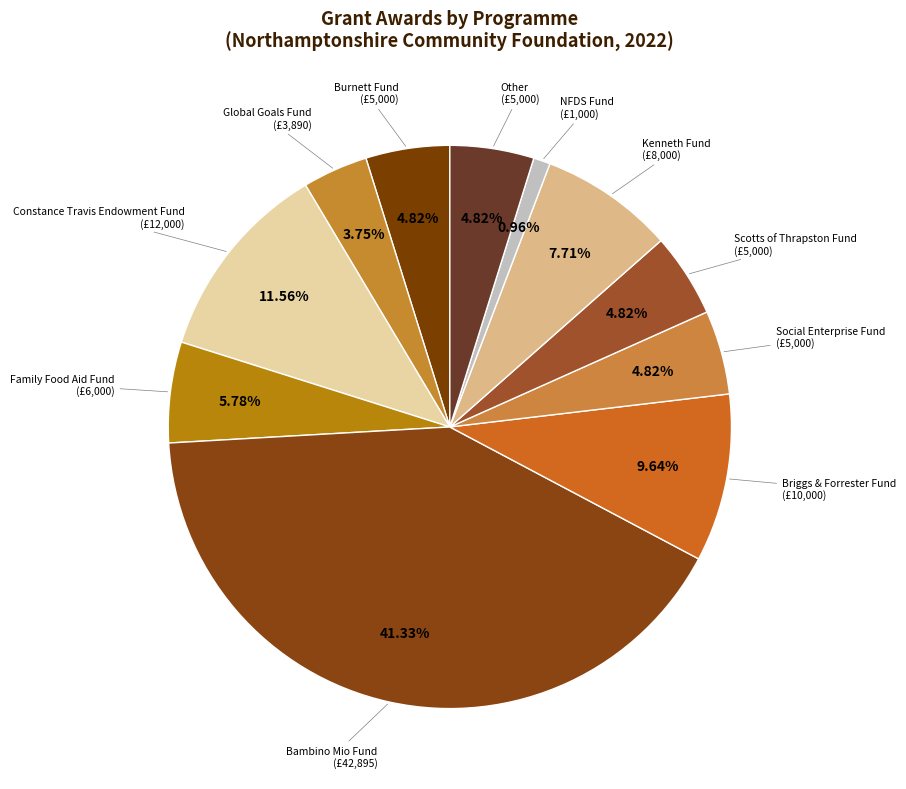

What is the smallest slice in the pie chart?

NFDS Fund